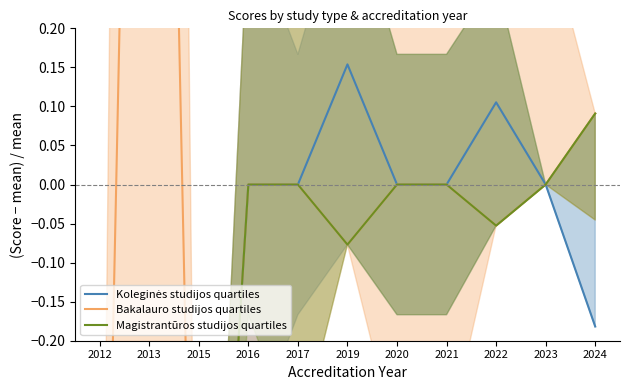

True or false: Magistrantūros studijos quartiles and Koleginės studijos quartiles intersect in this chart.

False